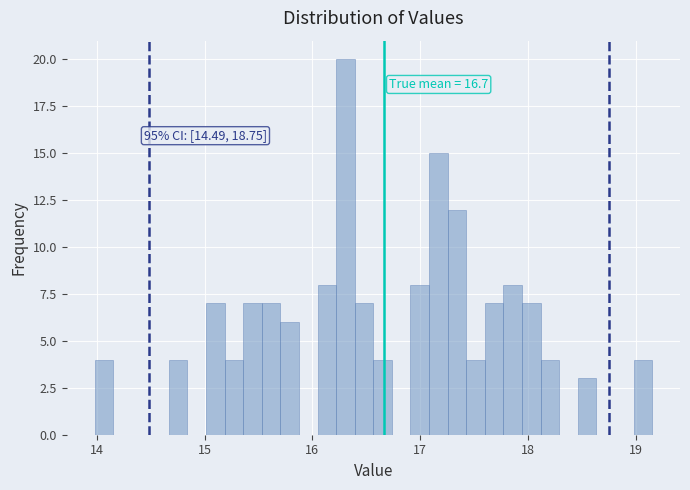

Around what value on the x-axis is the tallest bar? Give the approximate position of its centre, as read against the axis.

16.3